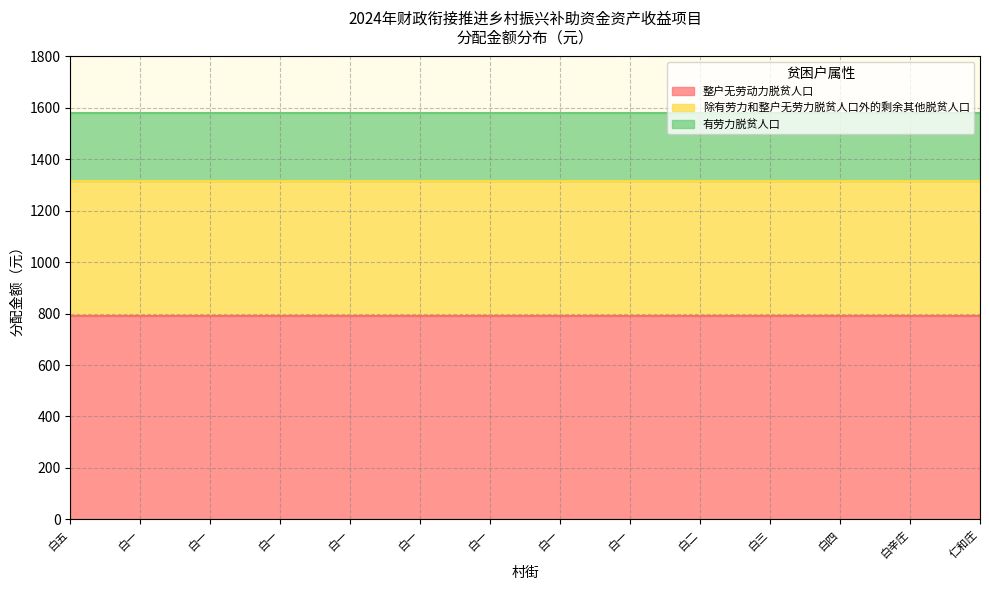

List the series in order of their overall mean, highest first.

整户无劳动力脱贫人口, 除有劳力和整户无劳力脱贫人口外的剩余其他脱贫人口, 有劳力脱贫人口